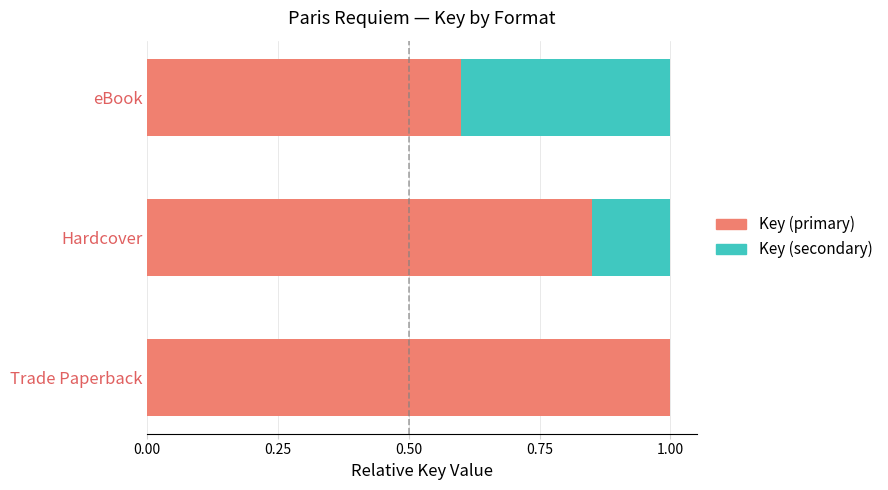

The Key (primary) series shows 0.3 at Hardcover. True or false?

False